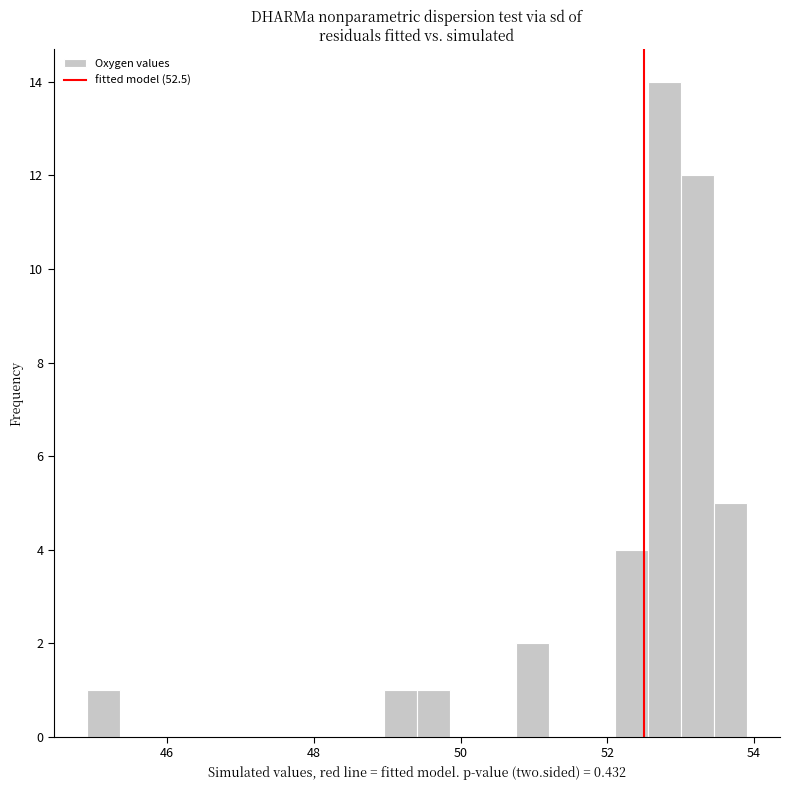

Read against the x-axis, roughly where is the centre of the tallest bar?

52.8